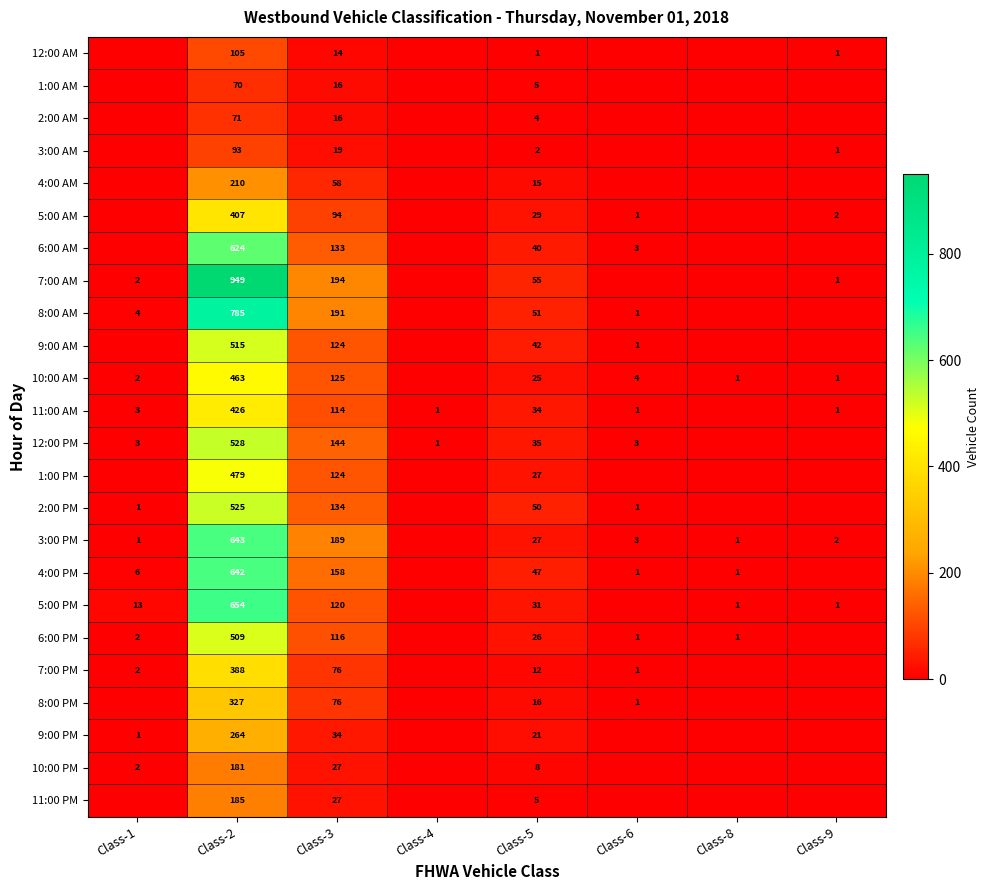

Is it true that 6:00 PM equals 821 at Class-2?

False